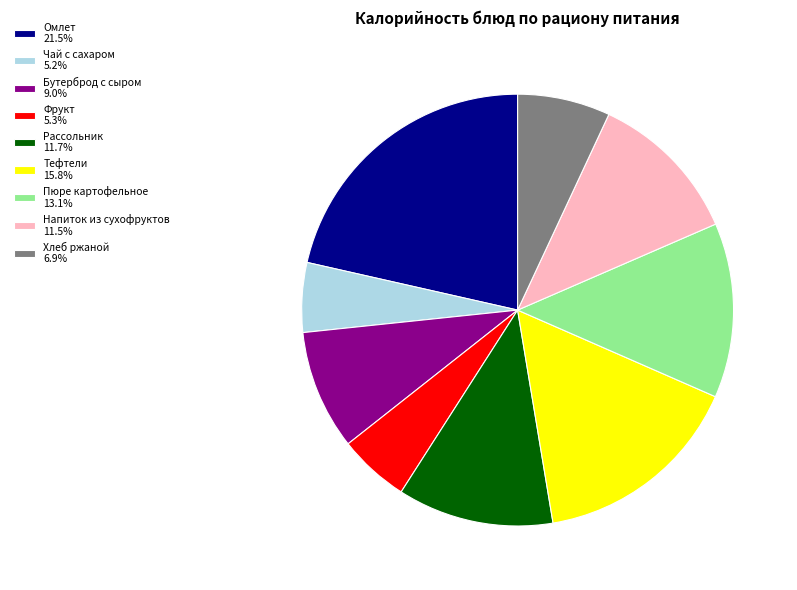

What is the ratio of the value at Омлет 21.5% to the value at Бутерброд с сыром 9.0%?

2.4